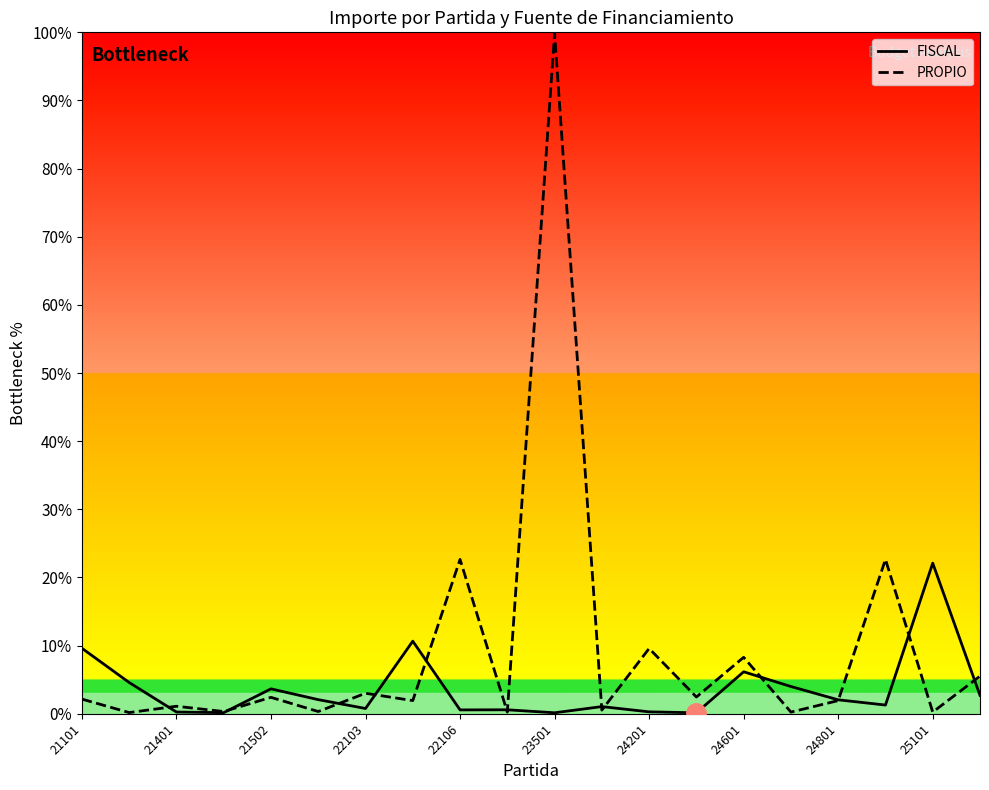

What is the difference between the maximum and minimum values in the PROPIO series?

99.7